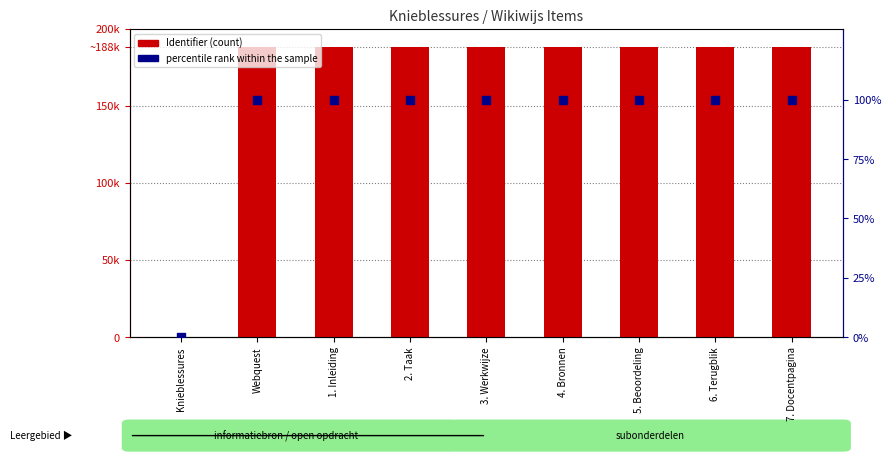

At how many categories does at least one series exceed 19206?

8